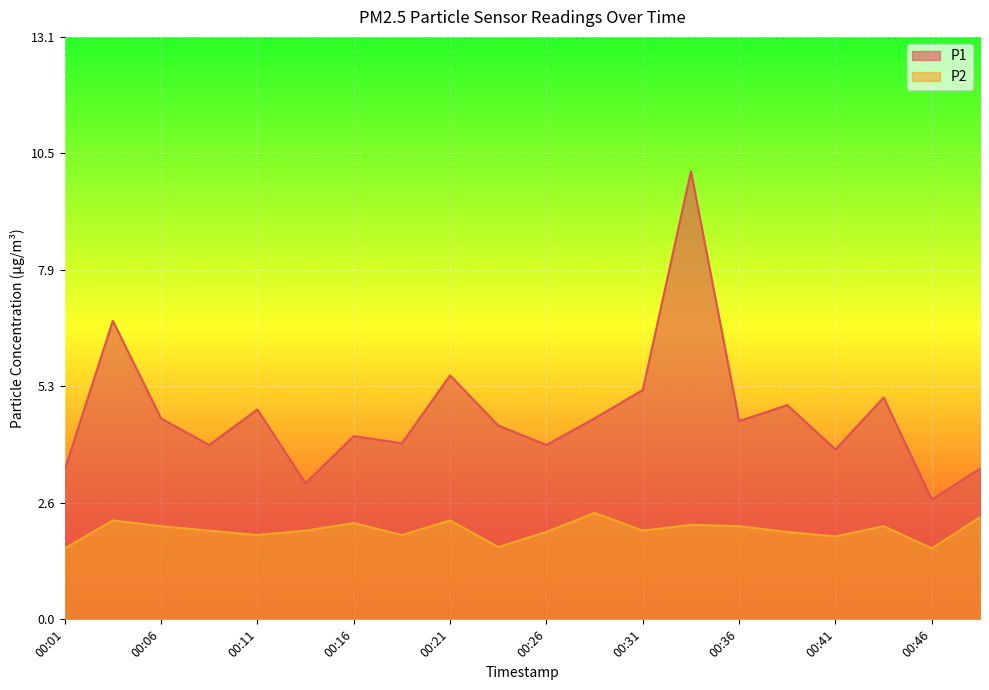

True or false: P2 and P1 cross at least once.

False